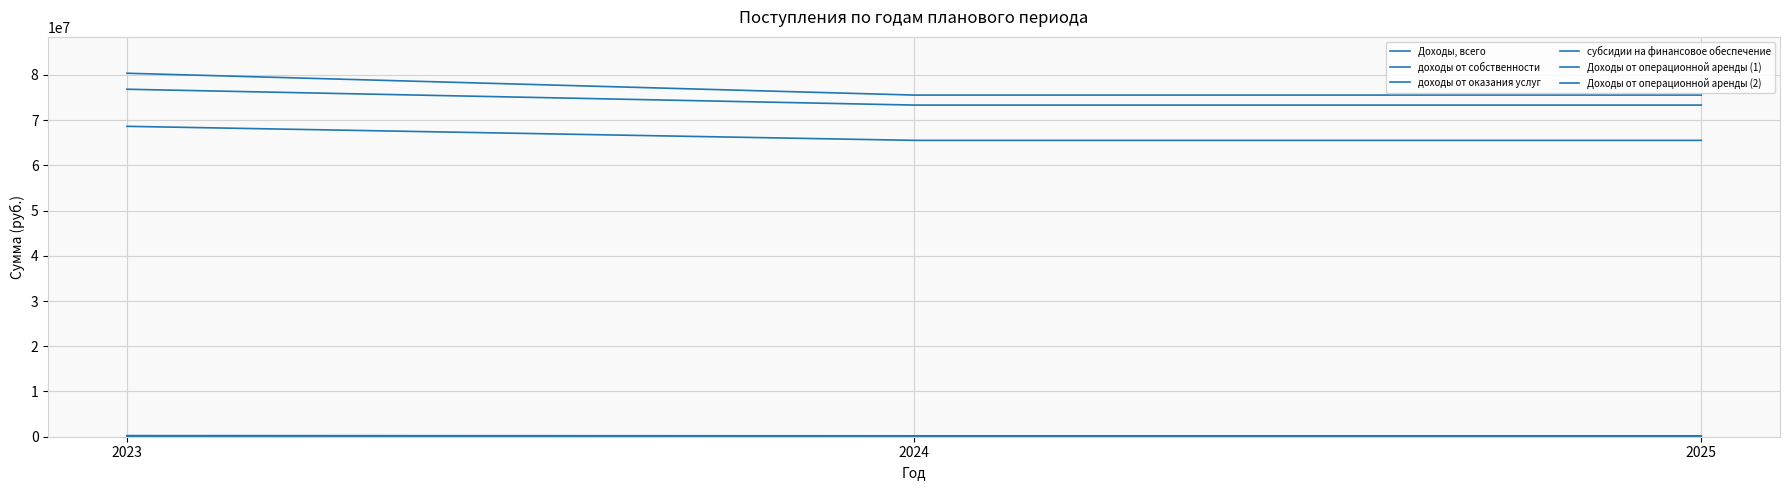

Is the value of Доходы от операционной аренды (2) at 2024 greater than the value of субсидии на финансовое обеспечение at 2023?

No